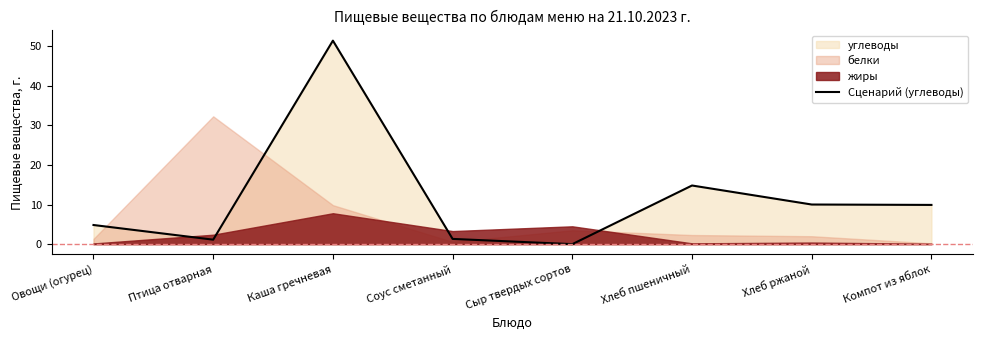

What position from the right is Соус сметанный?

5